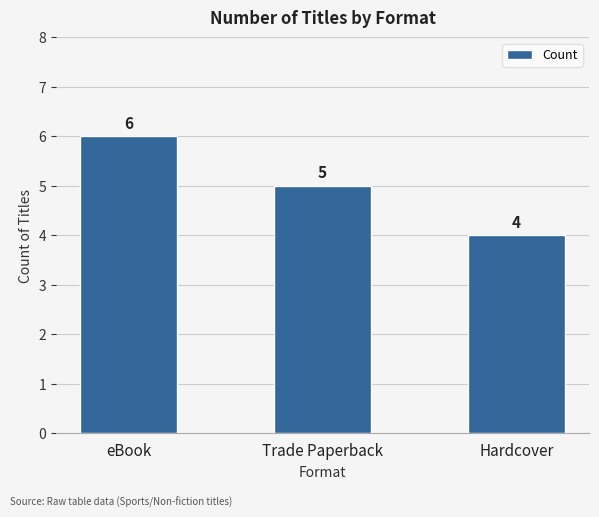

What is the change in value from eBook to Hardcover?

-2